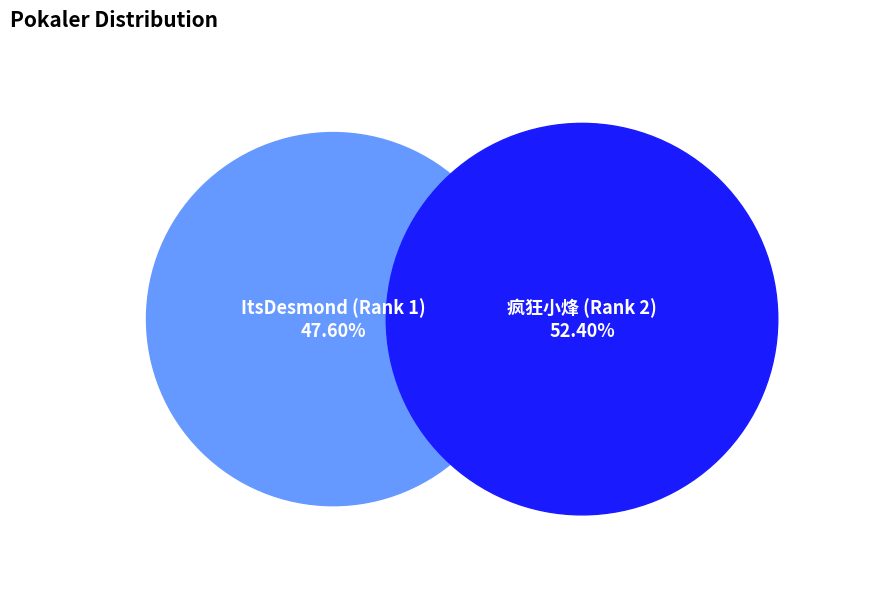

To the nearest percent, what percentage of the pie is ItsDesmond (Rank 1)?

48%